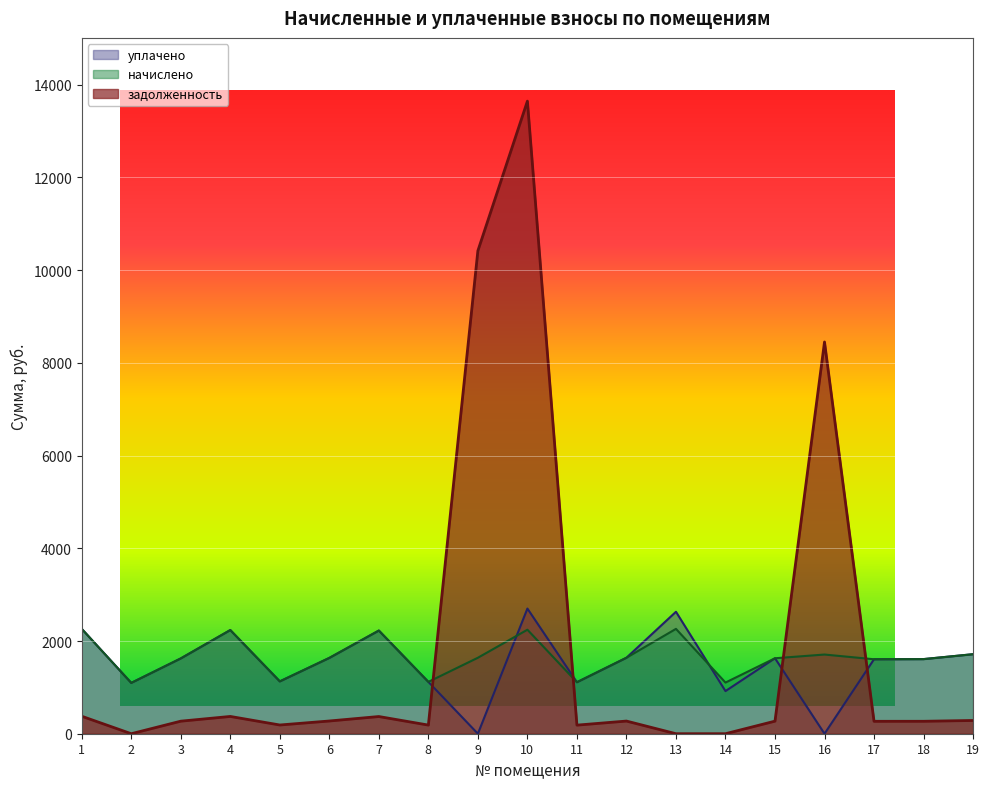

True or false: начислено and задолженность intersect in this chart.

True